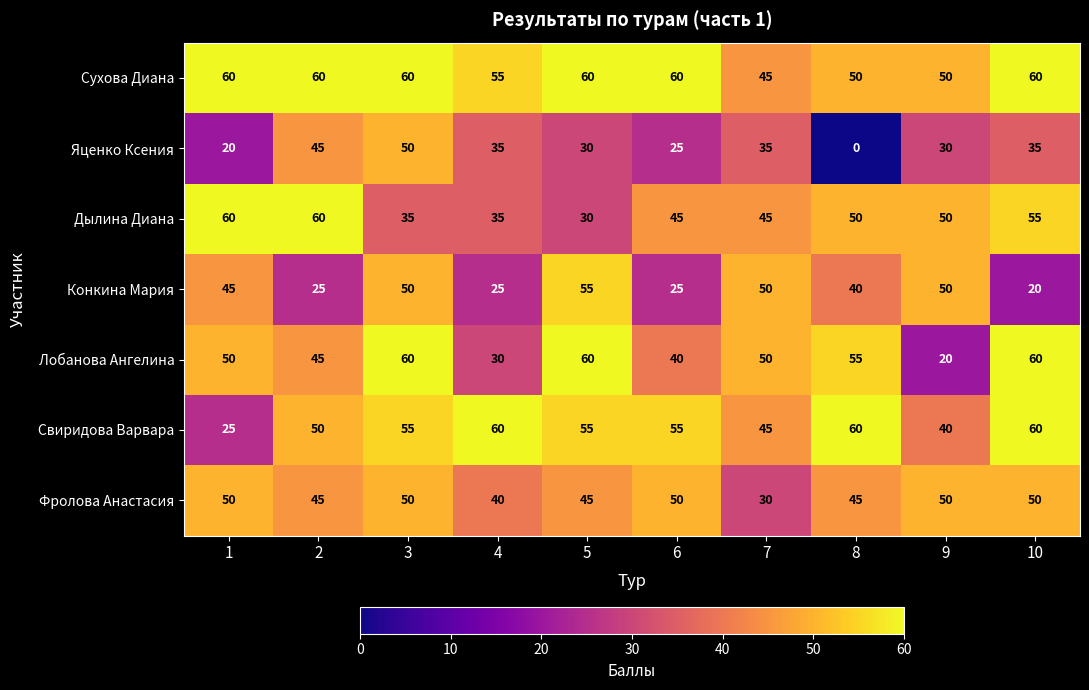

What is the difference between the highest and lowest values at 2?

35